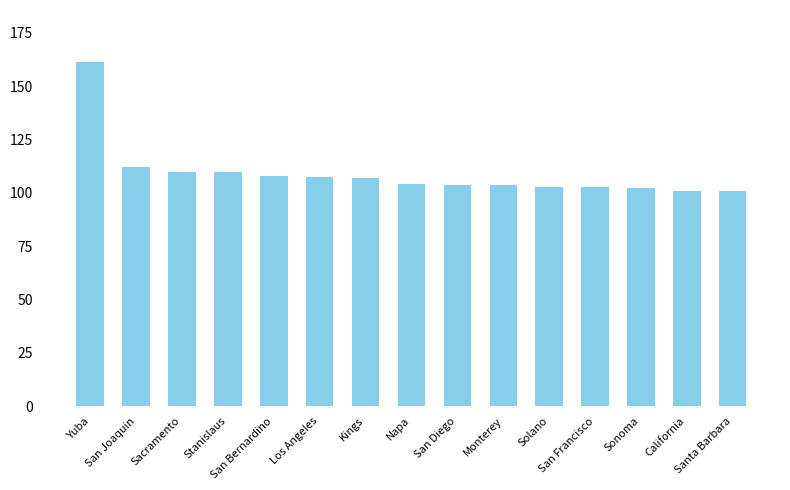

Where is the data nearest to the value 131?

San Joaquin